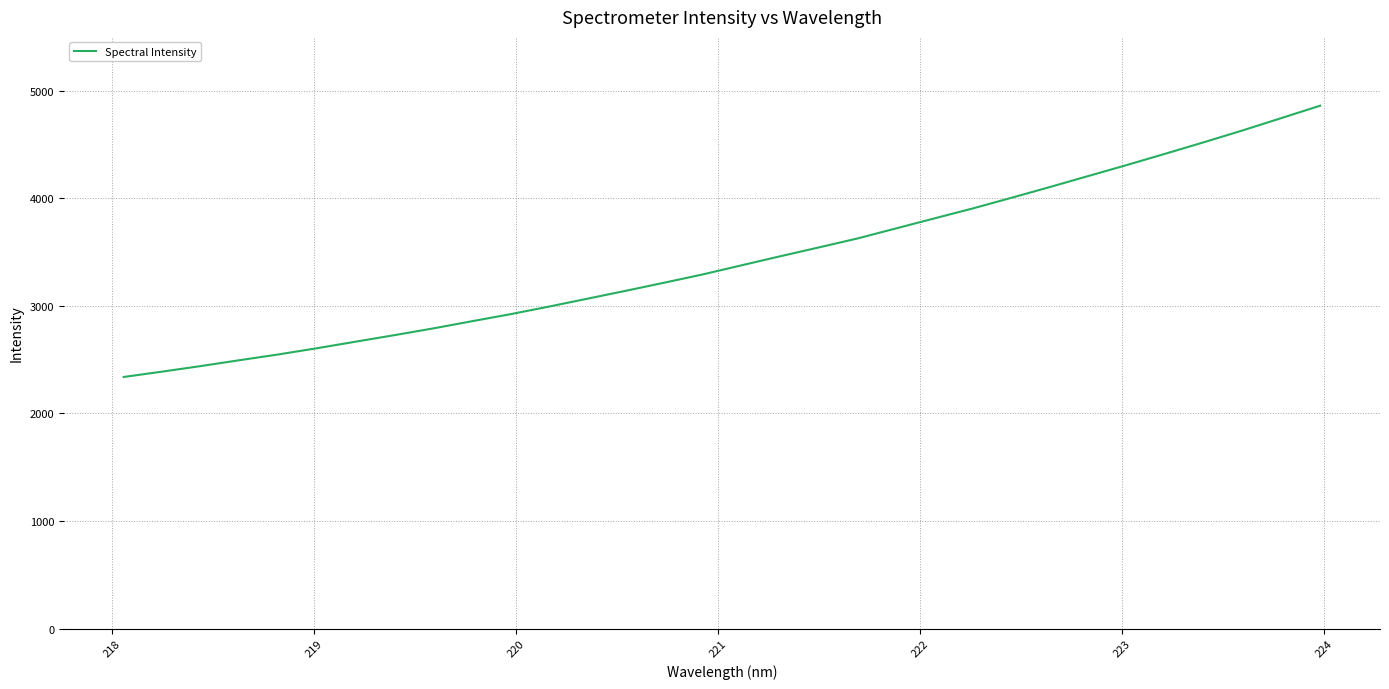

What is the greatest value displayed?

4860.6